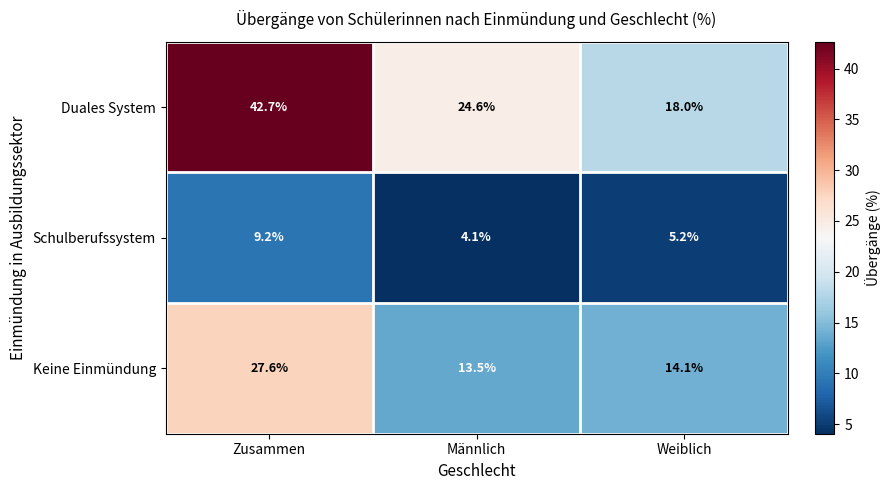

Reading left to right, transcribe all the data shown in this chart.

Duales System: Zusammen=42.7	Männlich=24.6	Weiblich=18.0
Schulberufssystem: Zusammen=9.2	Männlich=4.1	Weiblich=5.2
Keine Einmündung: Zusammen=27.6	Männlich=13.5	Weiblich=14.1